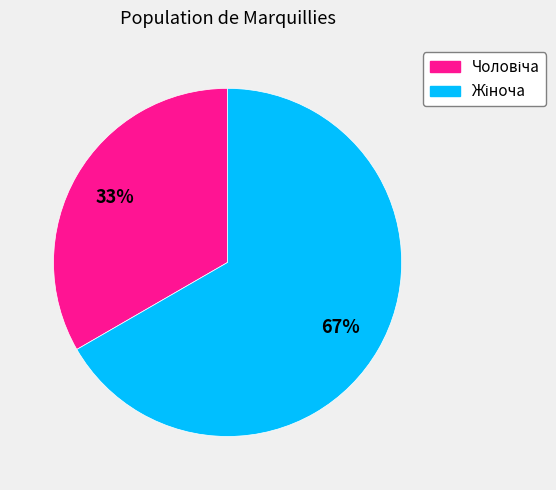

Is there a majority slice in this chart?

Yes